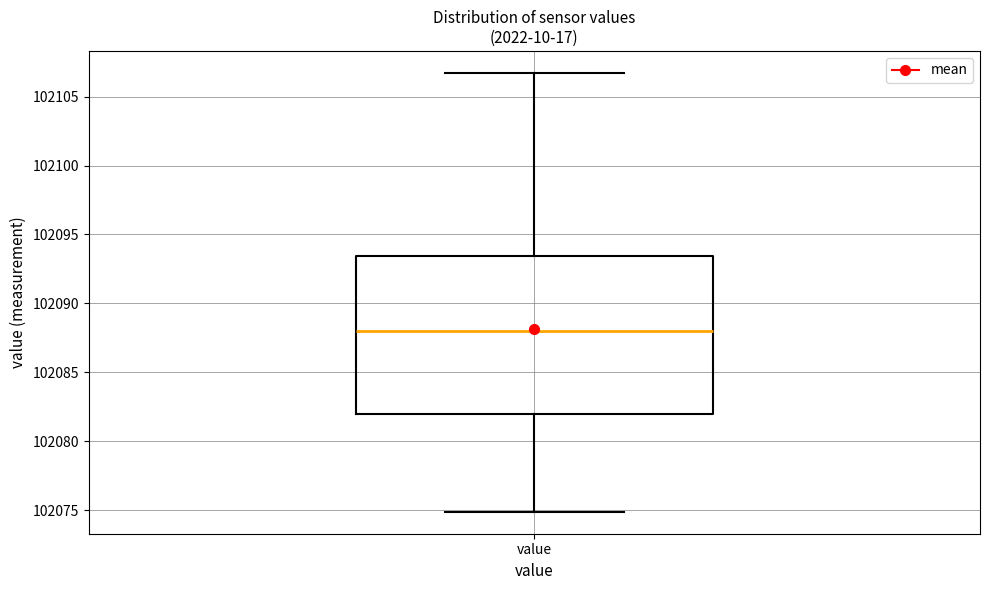

Read this box plot against the y-axis: the position of the median line, the range covered by the box, and the ends of both whiskers. The values are not printed on the chart, so give them approximately, as read against the axis.

median 102088.0, box 102082.0 to 102093.5, whiskers 102075.0 to 102106.5